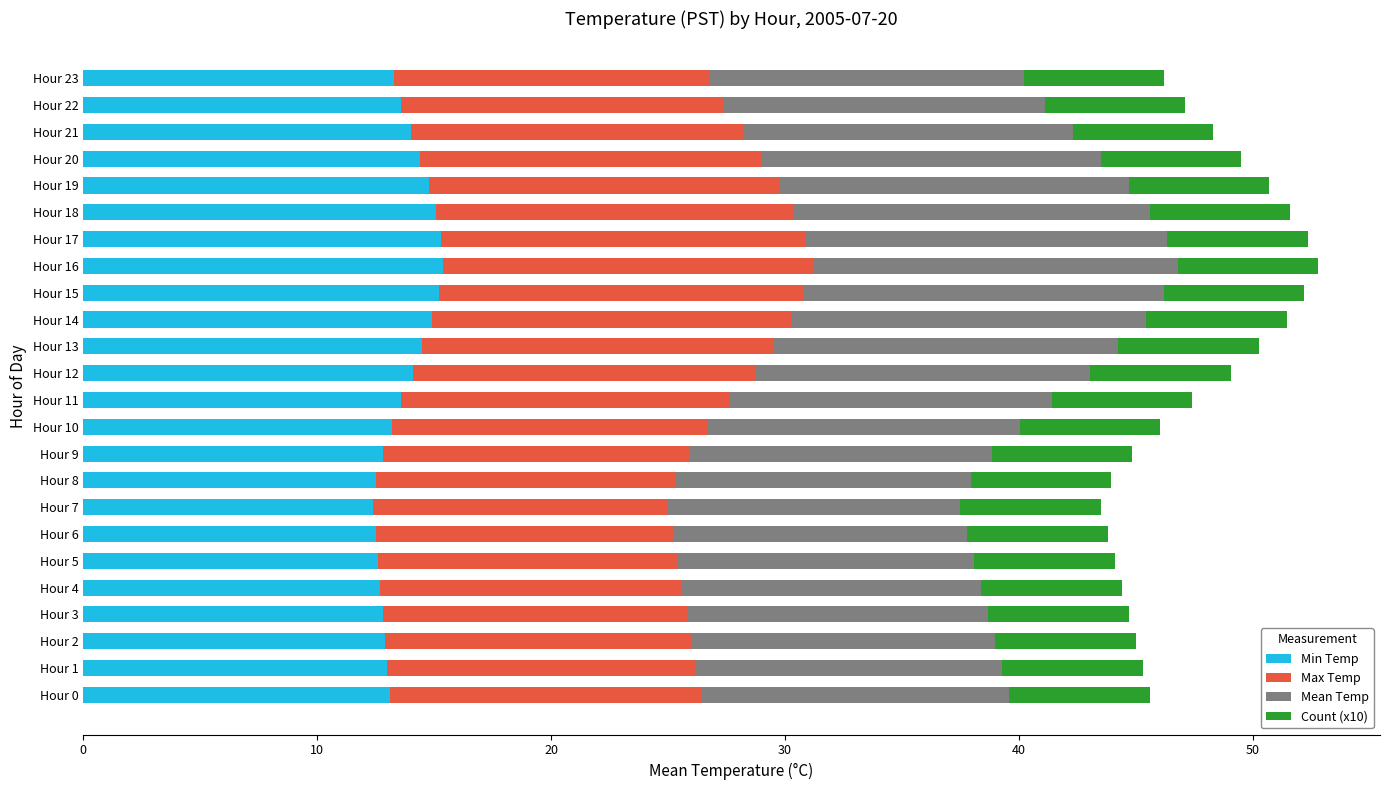

How many categories are shown in the chart?

24